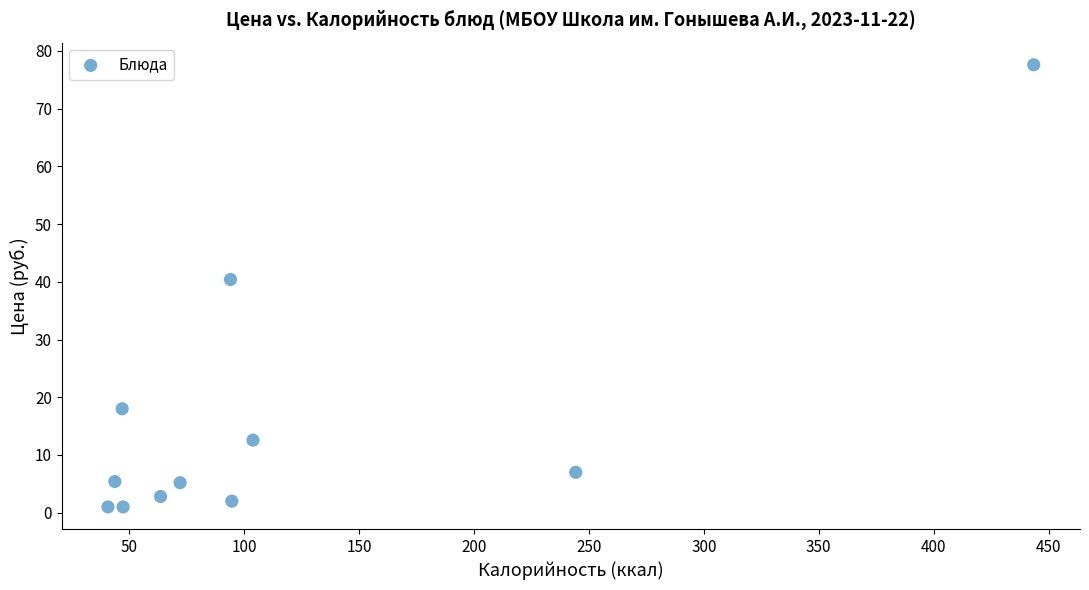

What is the average X value?

117.8